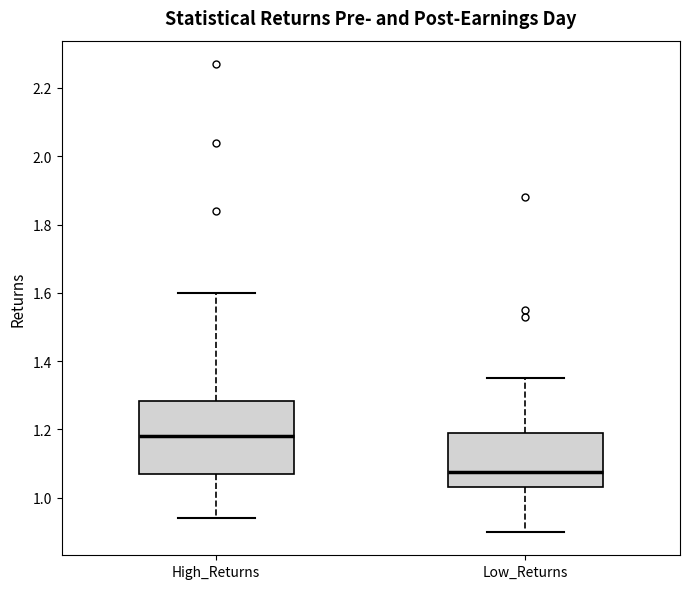

Which box has the highest median line?

High_Returns